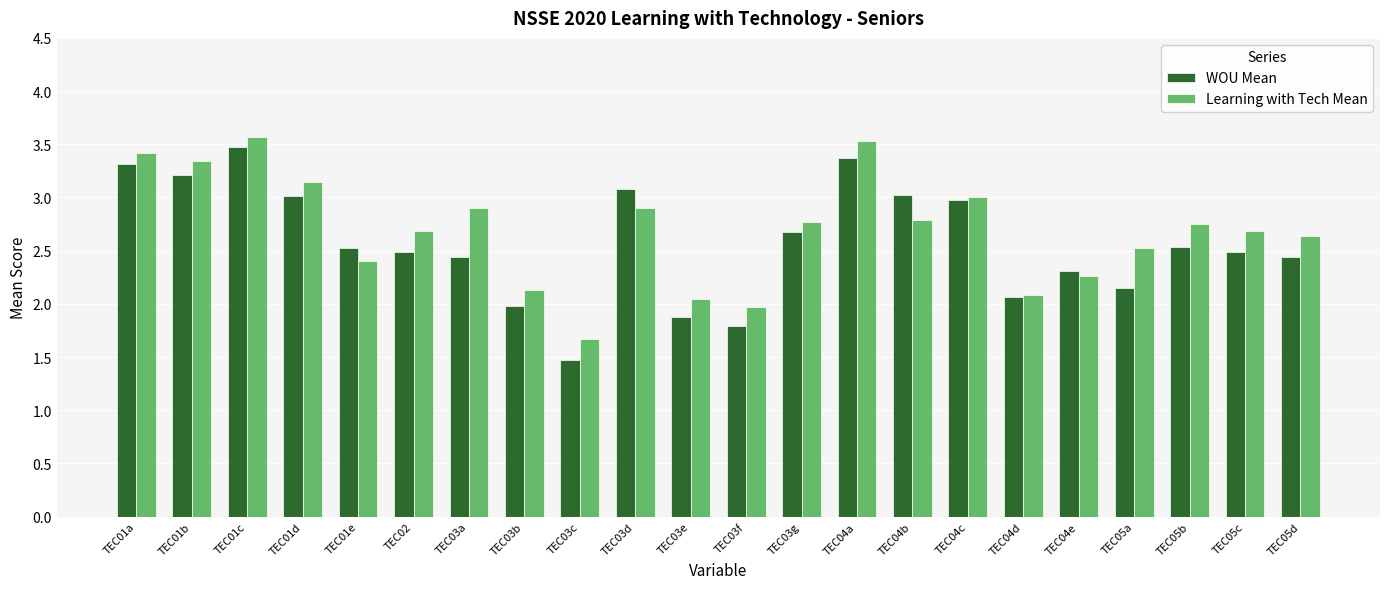

Is the value of Learning with Tech Mean at TEC03d greater than the value of WOU Mean at TEC04a?

No